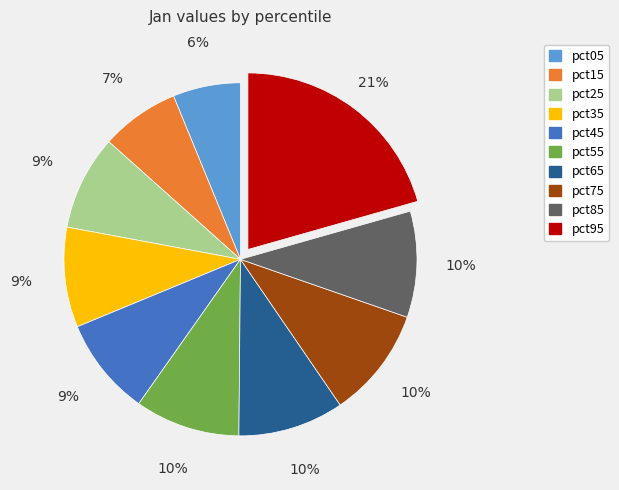

Is the sum of pct55 and pct85 greater than half?

No